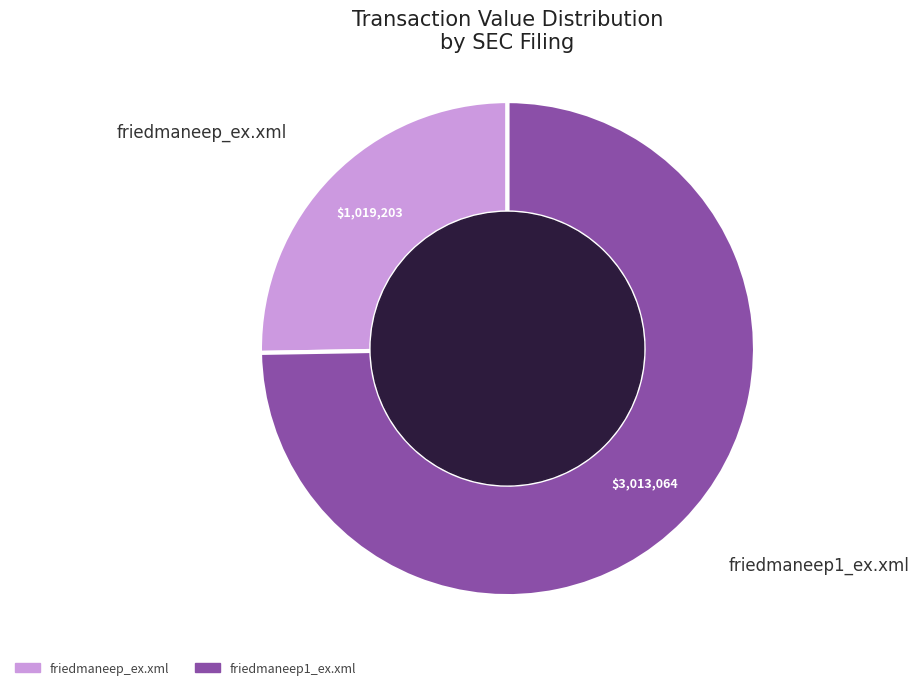

Is it true that friedmaneep_ex.xml is 36% of the pie?

False